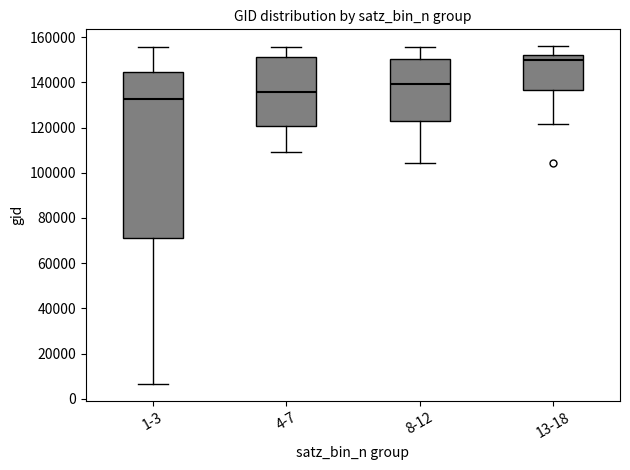

Which box's median line is the highest?

13-18